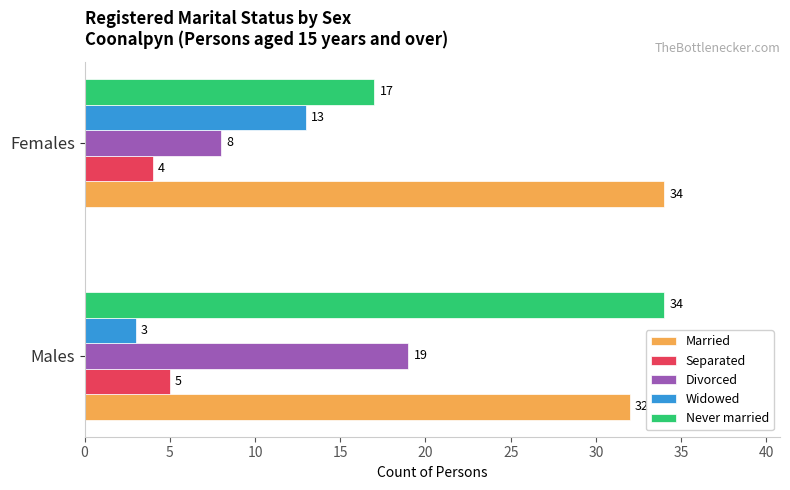

How many Never married values are between 17 and 34?

2